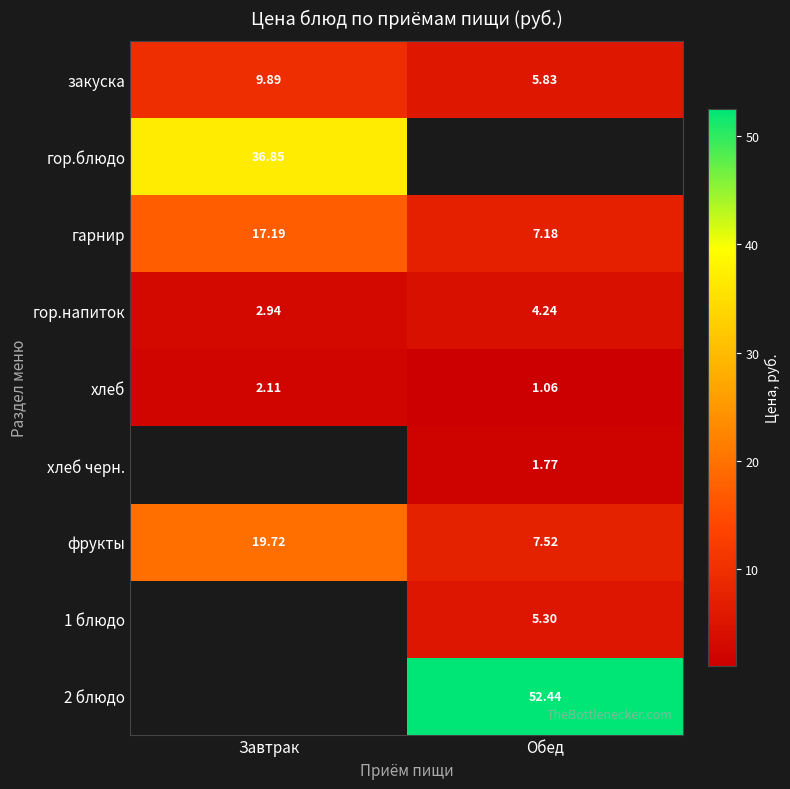

List the labels in order of хлеб value, largest first.

Завтрак, Обед